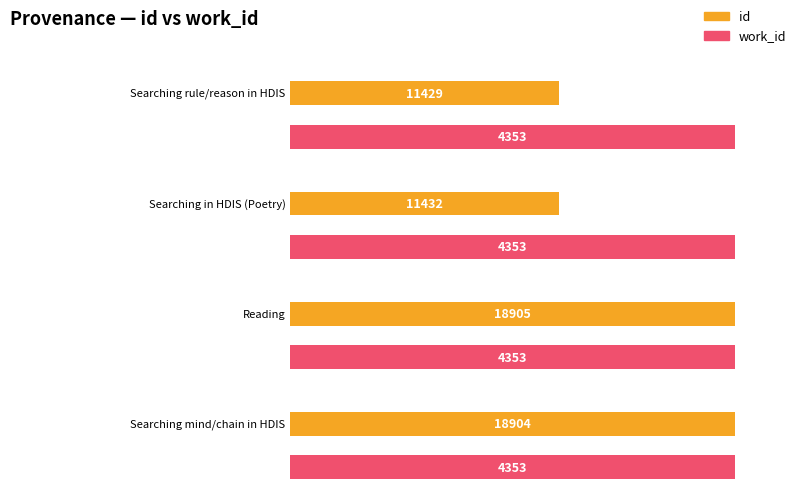

What is the highest value of the work_id series?

4353